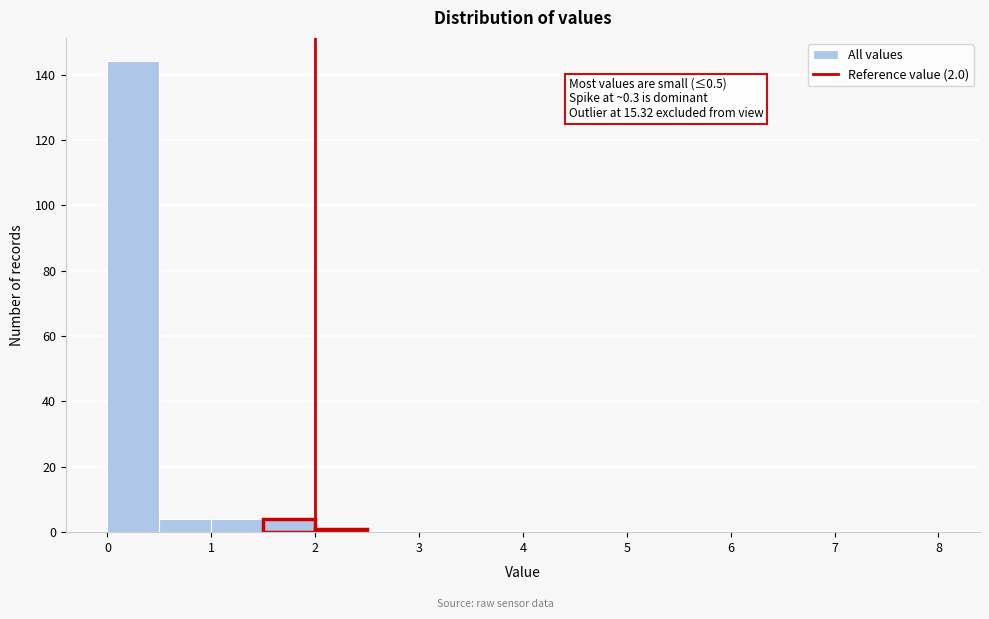

Over which range of the x-axis is the bar tallest?

0.0 to 0.5